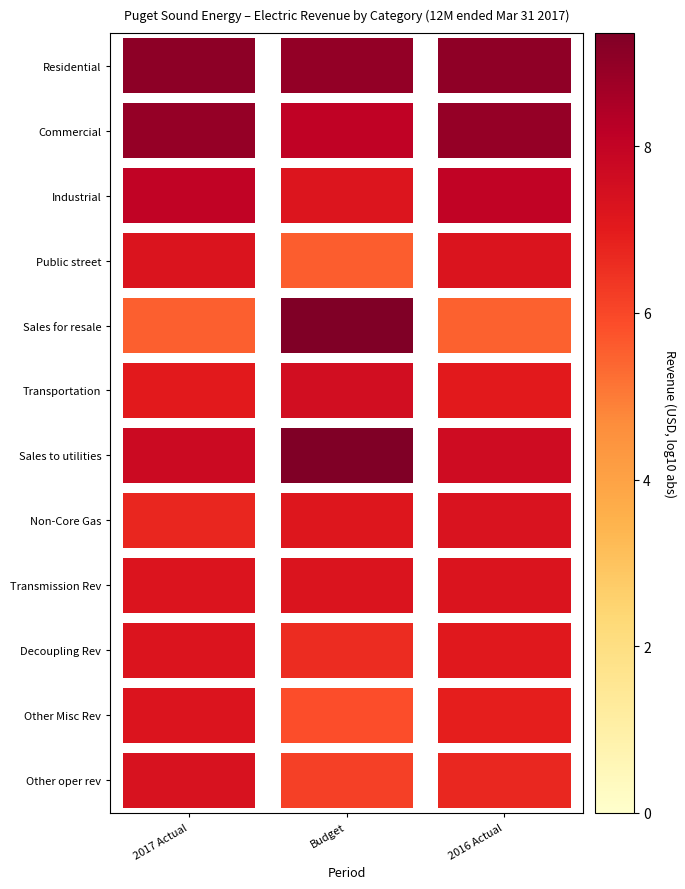

What value does the Public street series have at Budget?

5.6